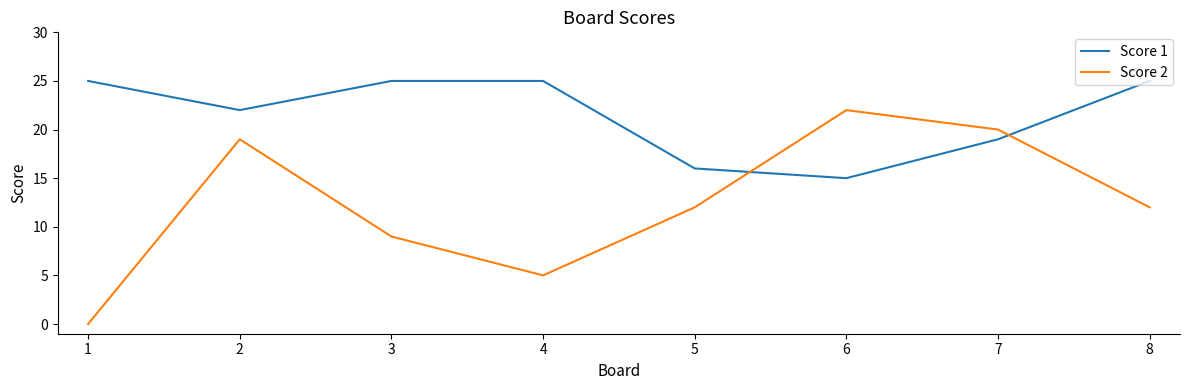

Reading left to right, list all the values displayed in this chart.

Score 1: 1=25	2=22	3=25	4=25	5=16	6=15	7=19	8=25
Score 2: 1=0	2=19	3=9	4=5	5=12	6=22	7=20	8=12